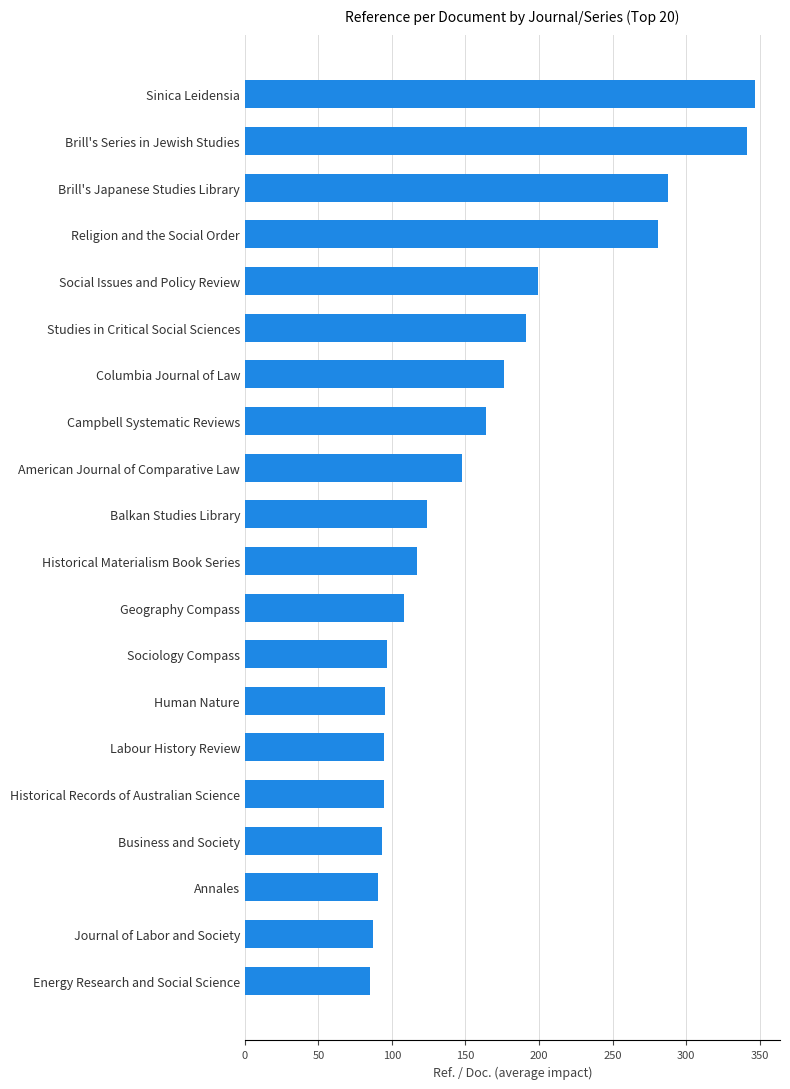

What is the change in value from Balkan Studies Library to Journal of Labor and Society?

-37.0